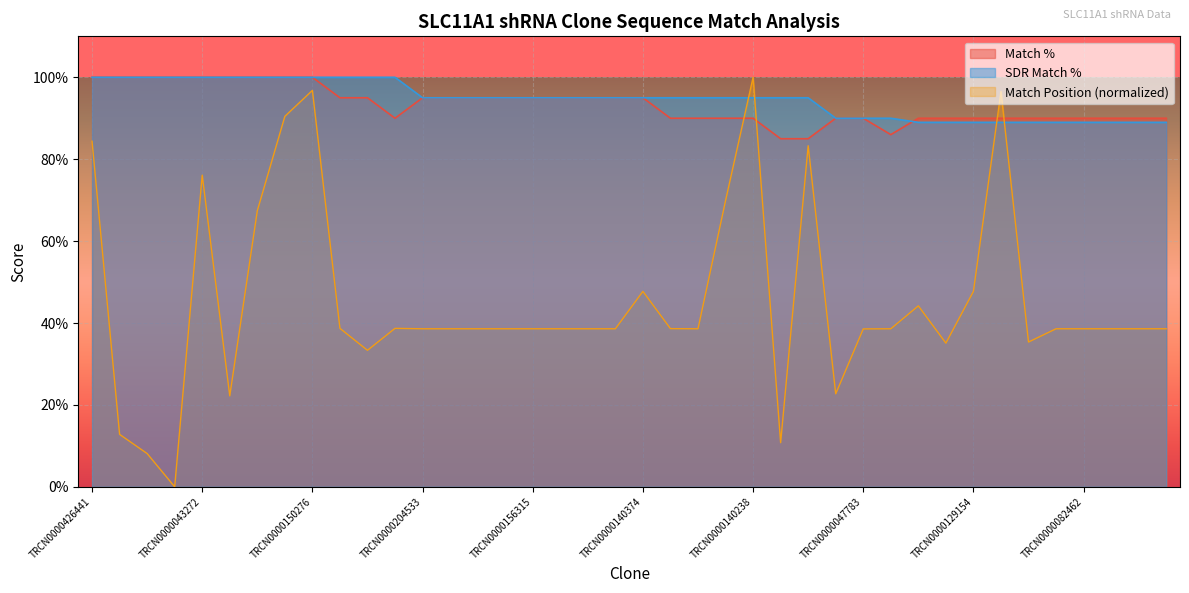

What is the spread (max minus min) of values at TRCN0000043268?

100.0